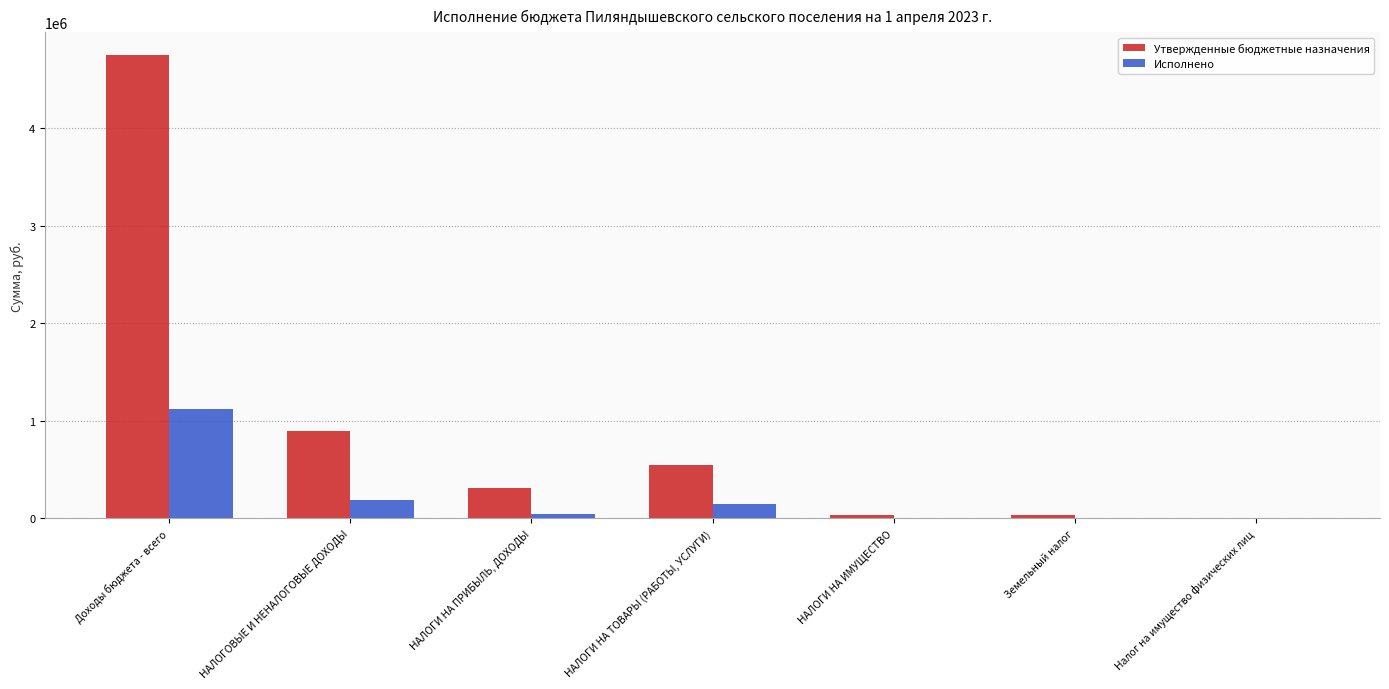

Is the value of Исполнено at НАЛОГИ НА ПРИБЫЛЬ, ДОХОДЫ greater than the value of Утвержденные бюджетные назначения at Доходы бюджета - всего?

No